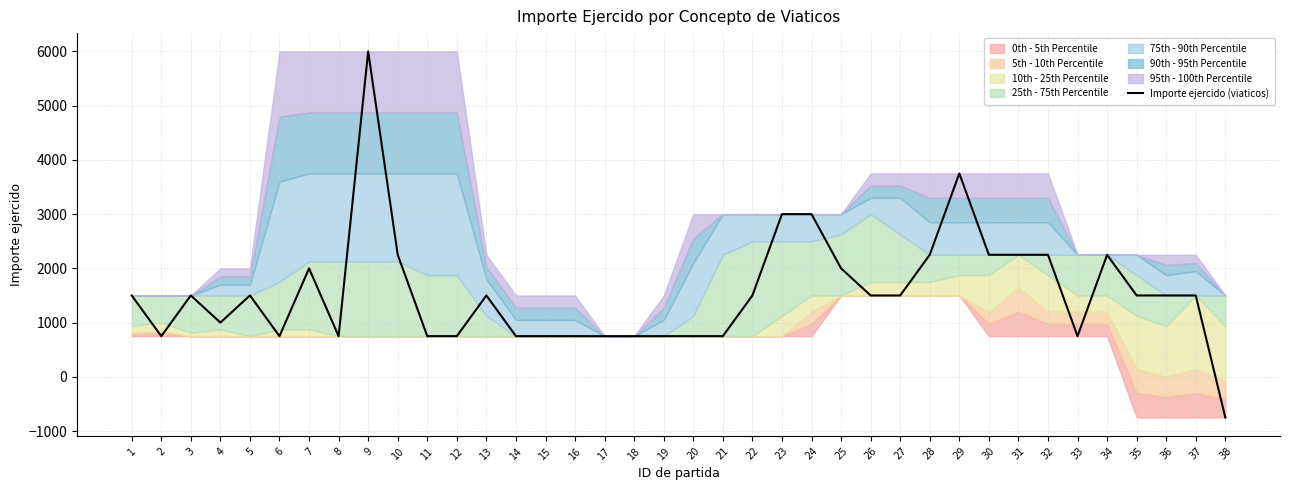

The value of Importe ejercido (viaticos) at 18 is 750. True or false?

True